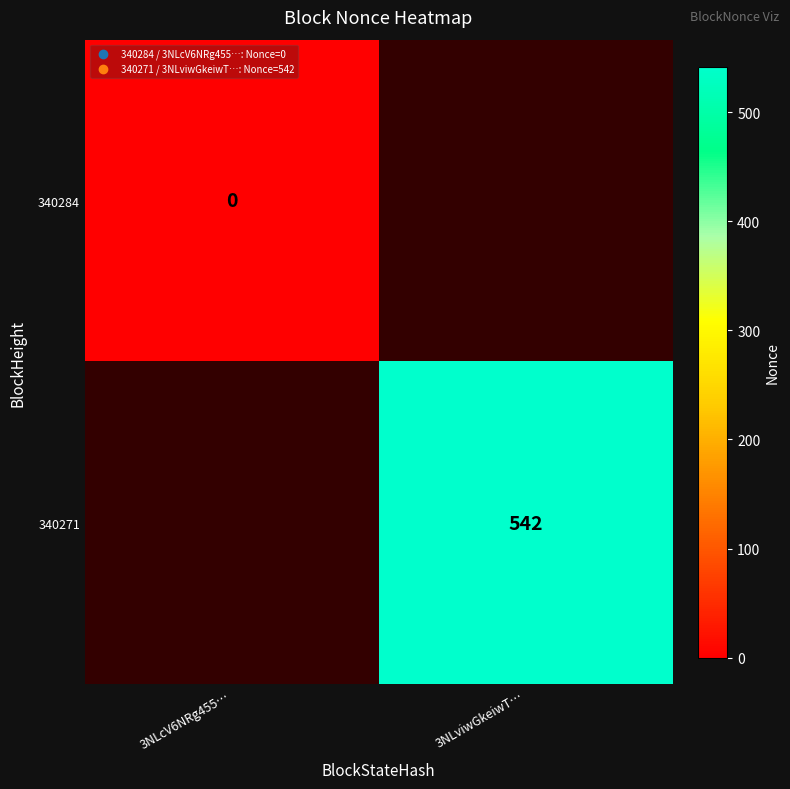

The 340271 series shows 318 at 3NLviwGkeiwT…. True or false?

False